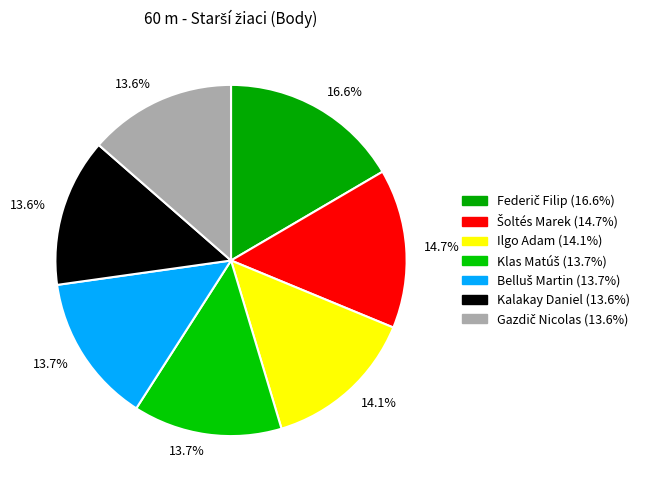

Which category has the biggest portion of the pie?

Federič Filip